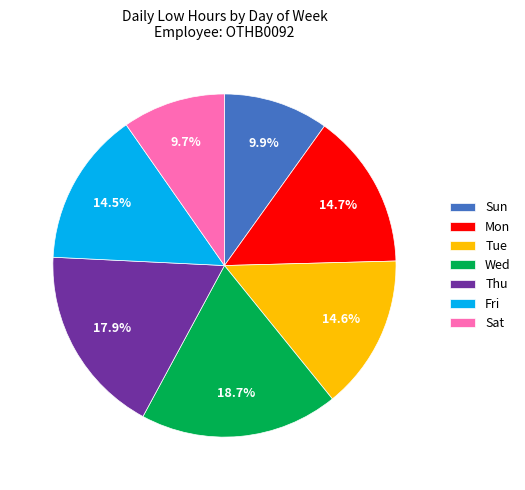

Approximately how many times larger is the value at Fri compared to Wed?

0.8